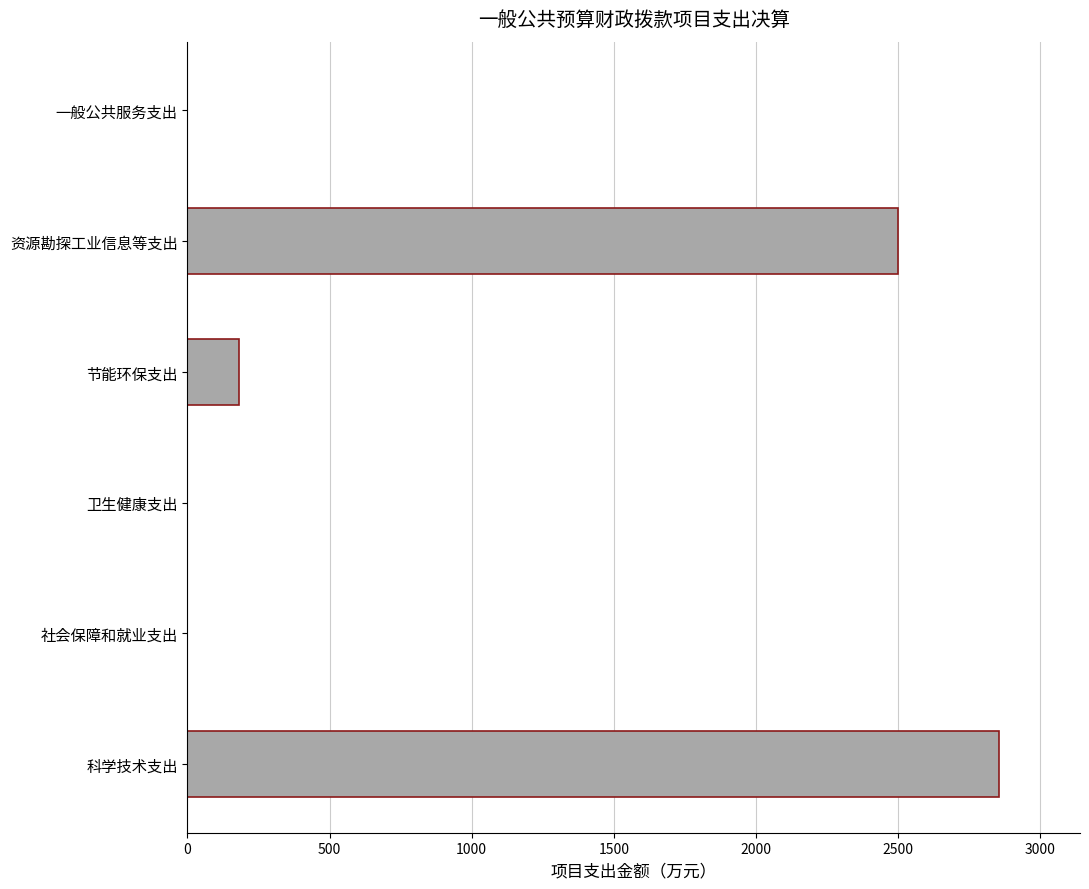

Reading bottom to top, what are all the values shown in this chart?

科学技术支出=2854.6	社会保障和就业支出=0.0	卫生健康支出=0.0	节能环保支出=182.5	资源勘探工业信息等支出=2500.5	一般公共服务支出=0.0